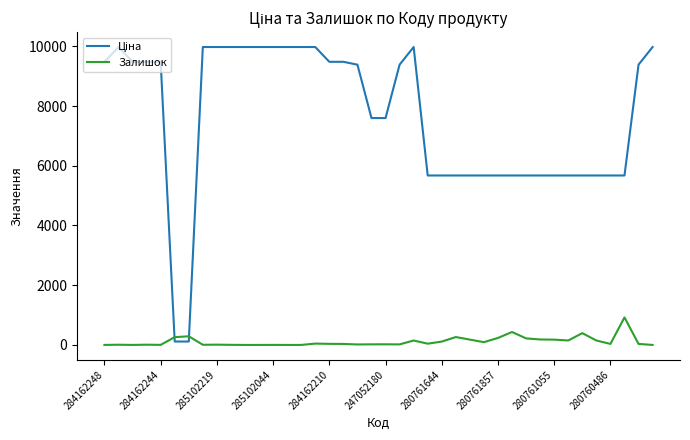

What is the maximum value shown in the chart?

9975.0